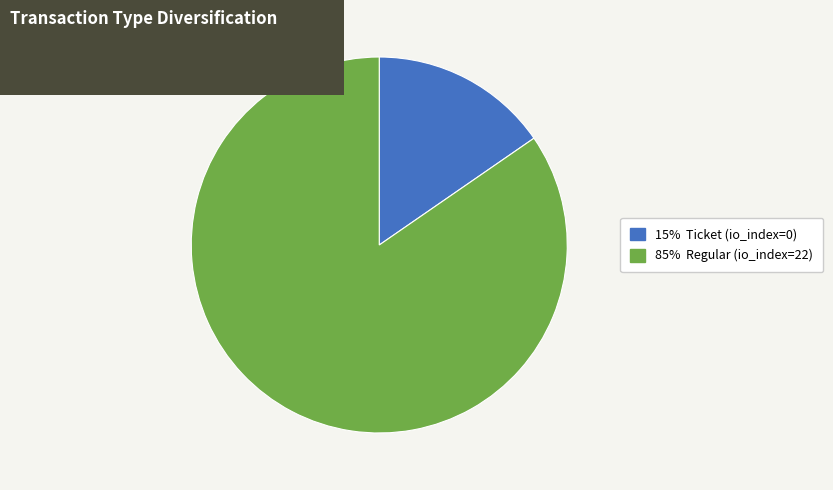

Which category accounts for the majority?

Regular tx (io_index=22)